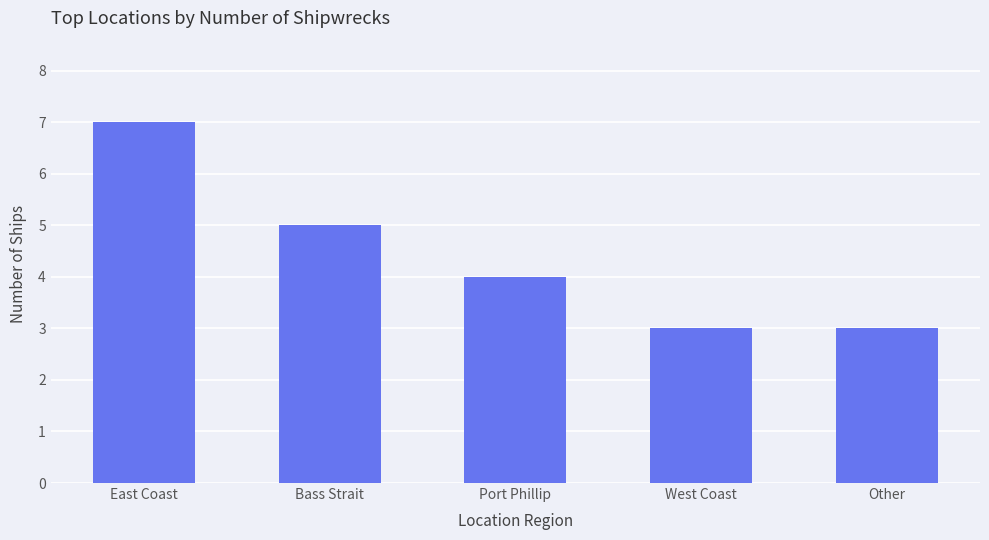

Reading left to right, what are all the values shown in this chart?

7	5	4	3	3